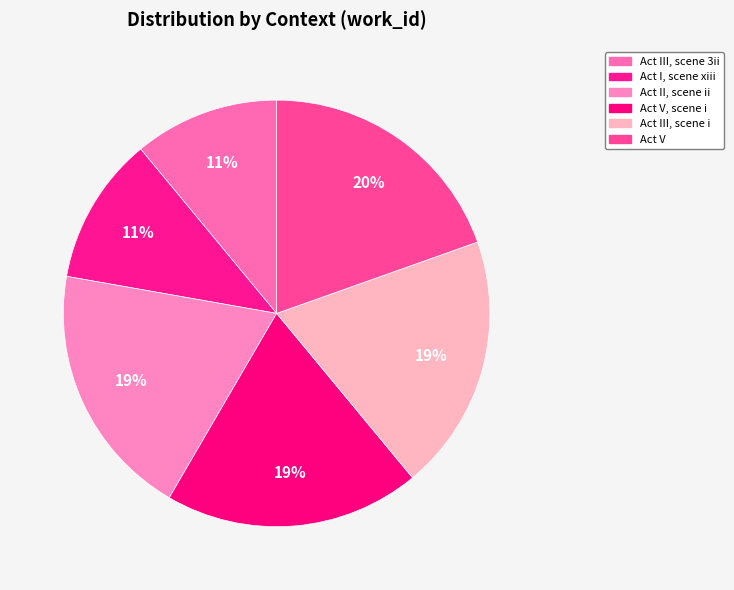

Approximately how many times larger is the value at Act III, scene 3ii compared to Act V, scene i?

0.6